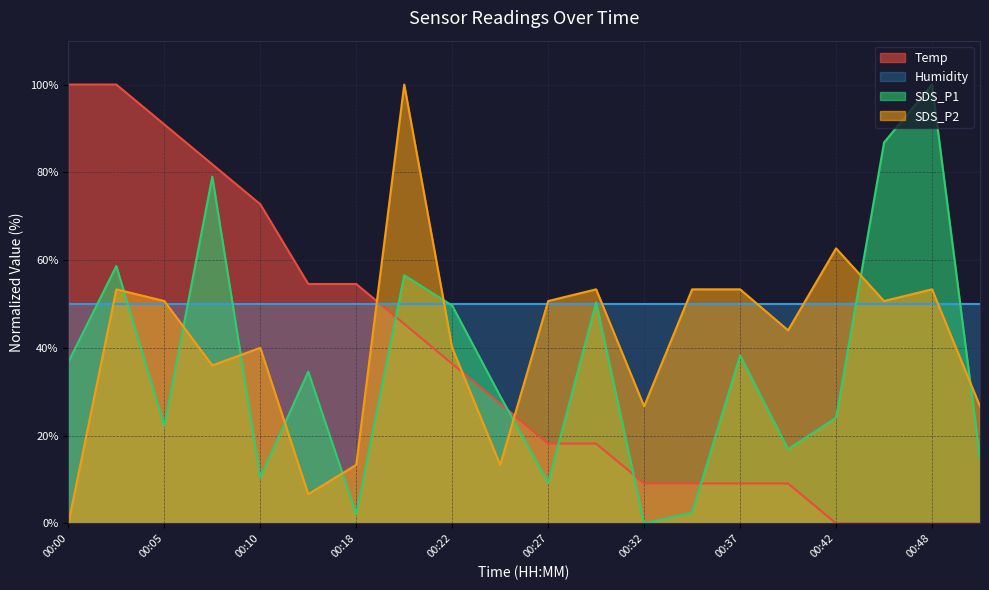

Which series ends up on top after the final intersection of SDS_P2 and SDS_P1?

SDS_P2